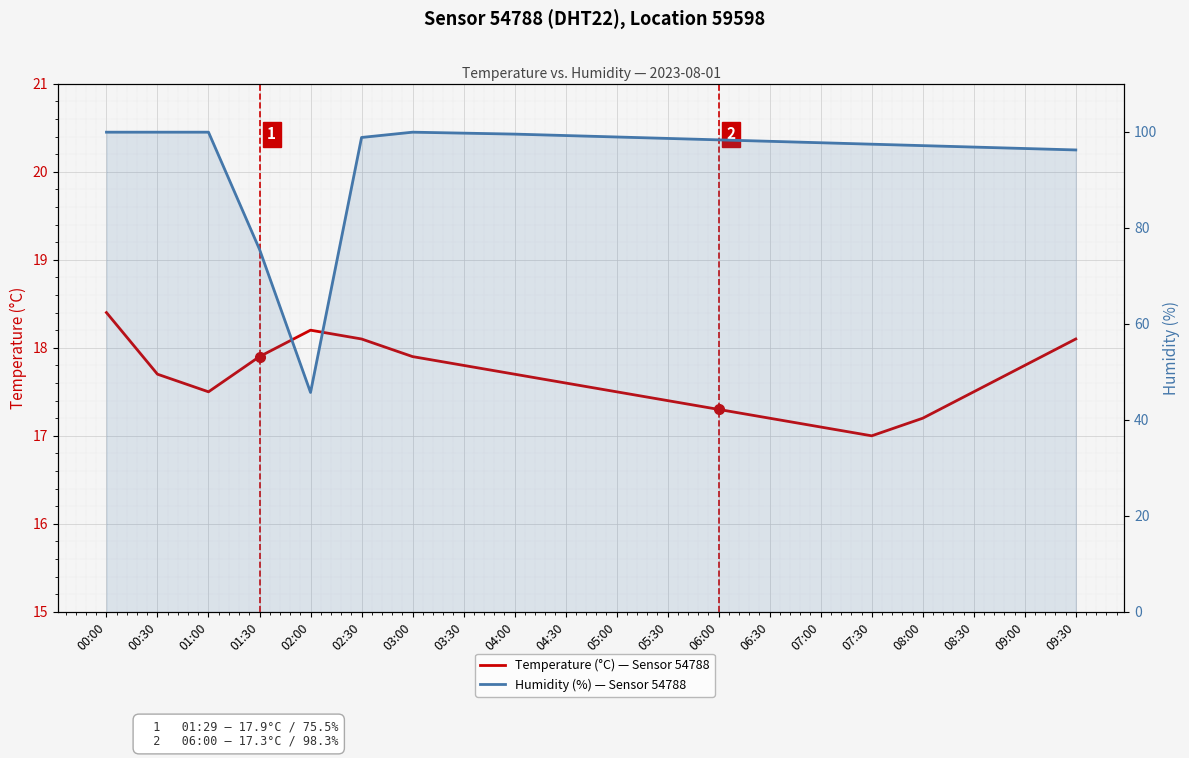

The value of humidity at 00:00 is 23.4. True or false?

False